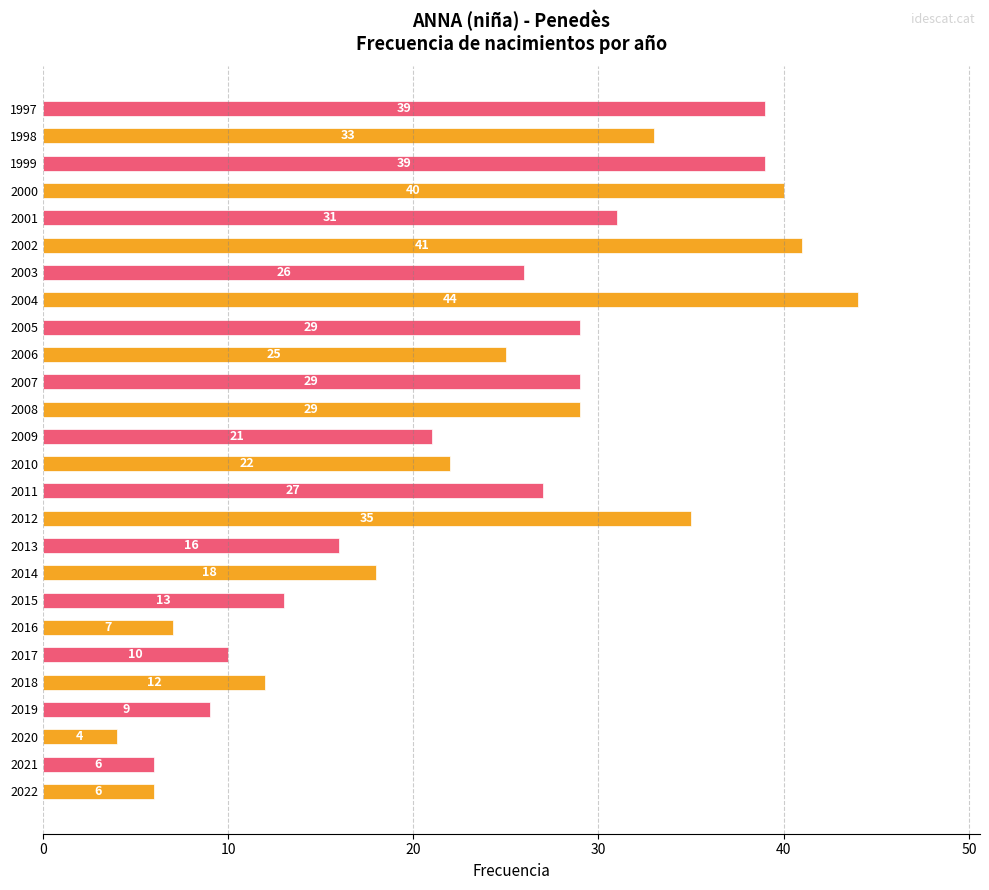

What is the difference between the second highest and minimum values?

37